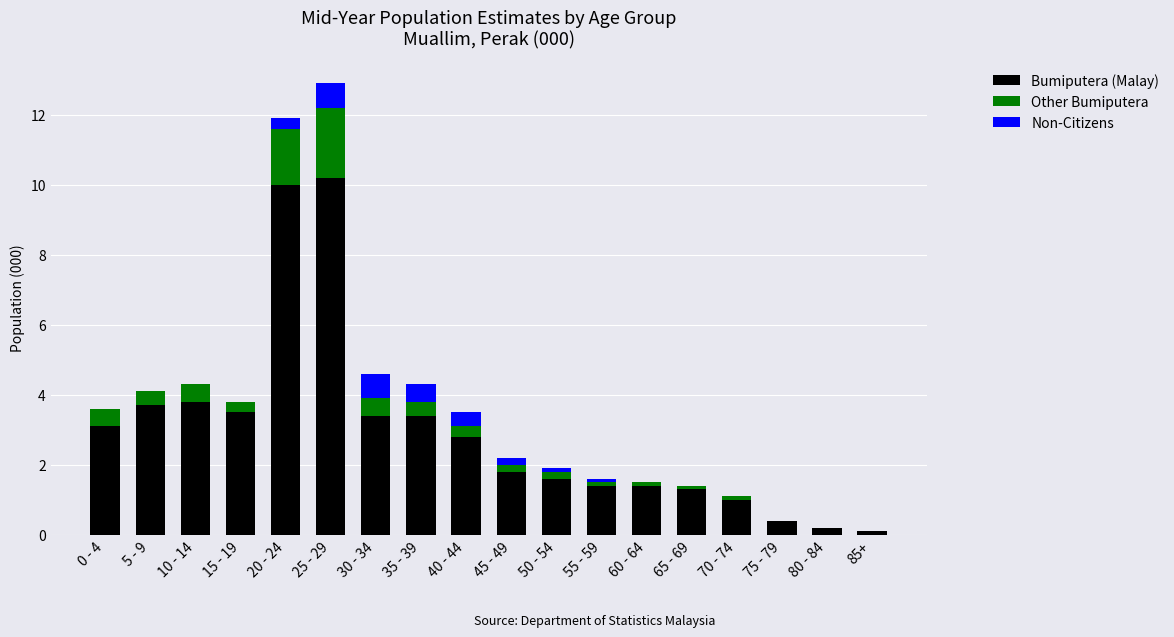

What is the highest value of the Bumiputera (Malay) series?

10.2